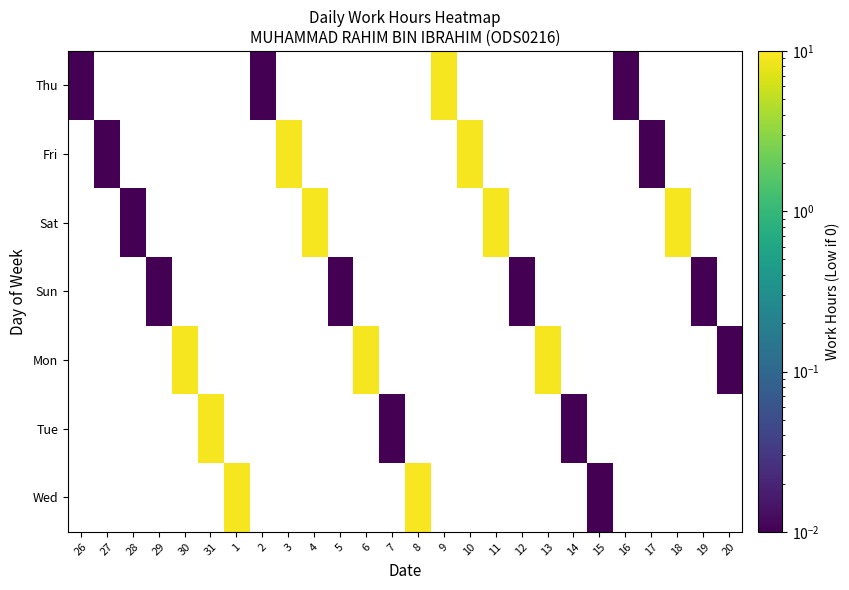

List the series in order of their peak value, highest first.

Thu, Fri, Sat, Sun, Mon, Tue, Wed